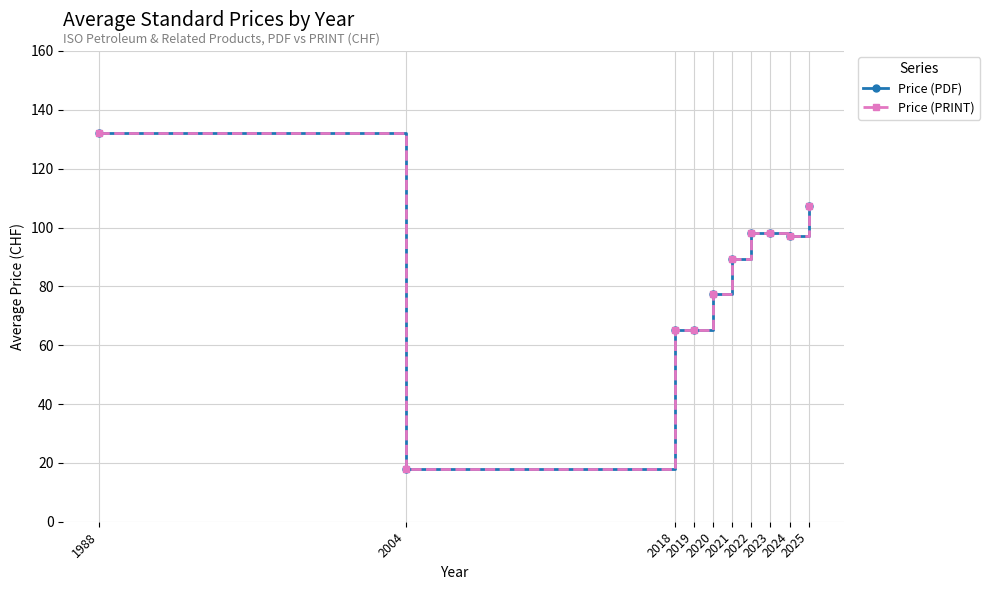

In Price (PRINT), how many points are higher than both neighbors (excluding endpoints)?

1